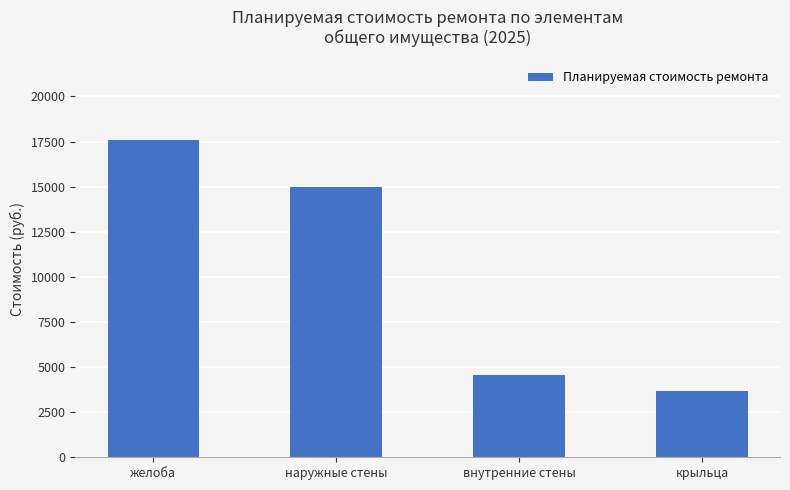

At which label does the data first exceed 14993?

желоба